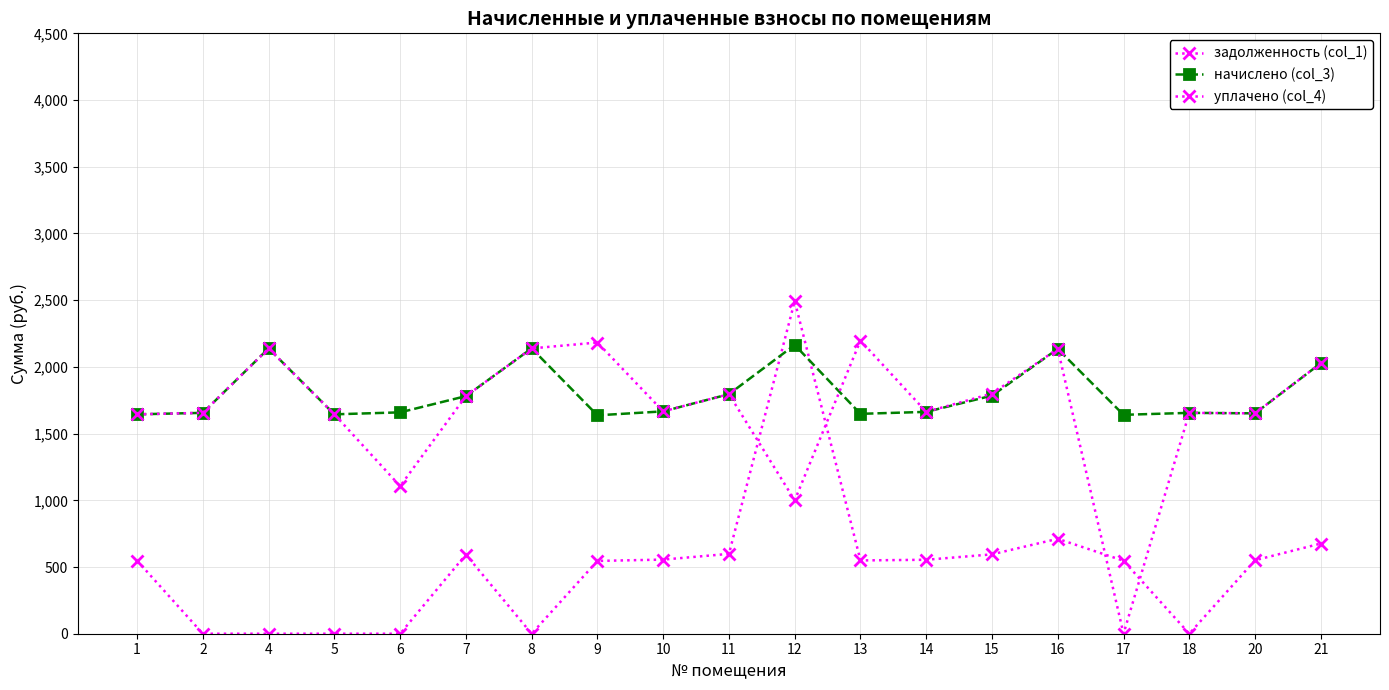

Does the chart have visible grid lines?

Yes